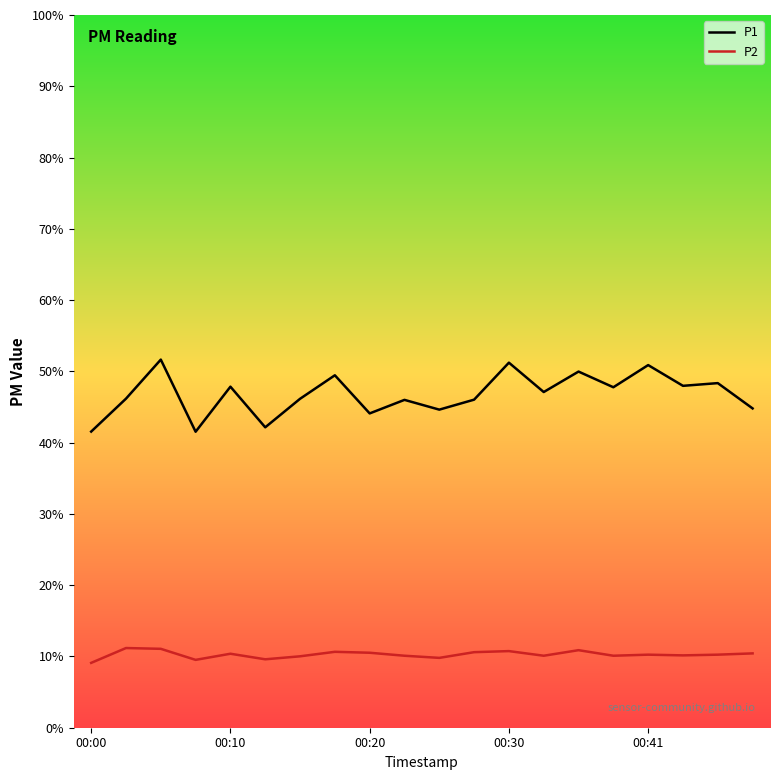

Which series has the largest range (max minus min)?

P1